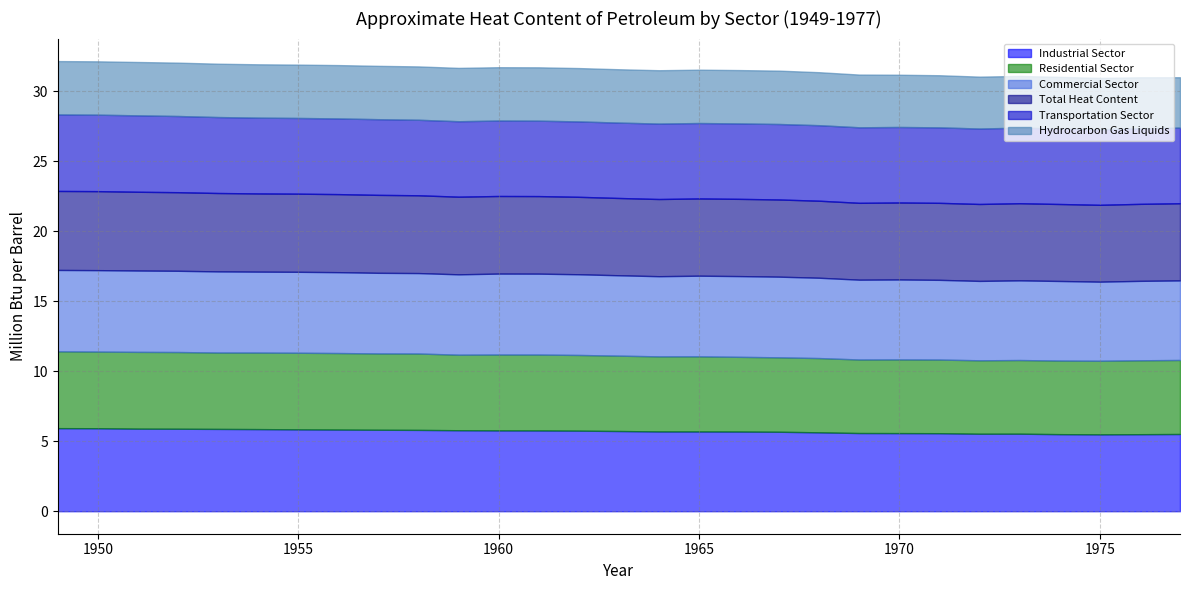

What is the value of the Transportation Sector point at the 2nd from the left?

5.5